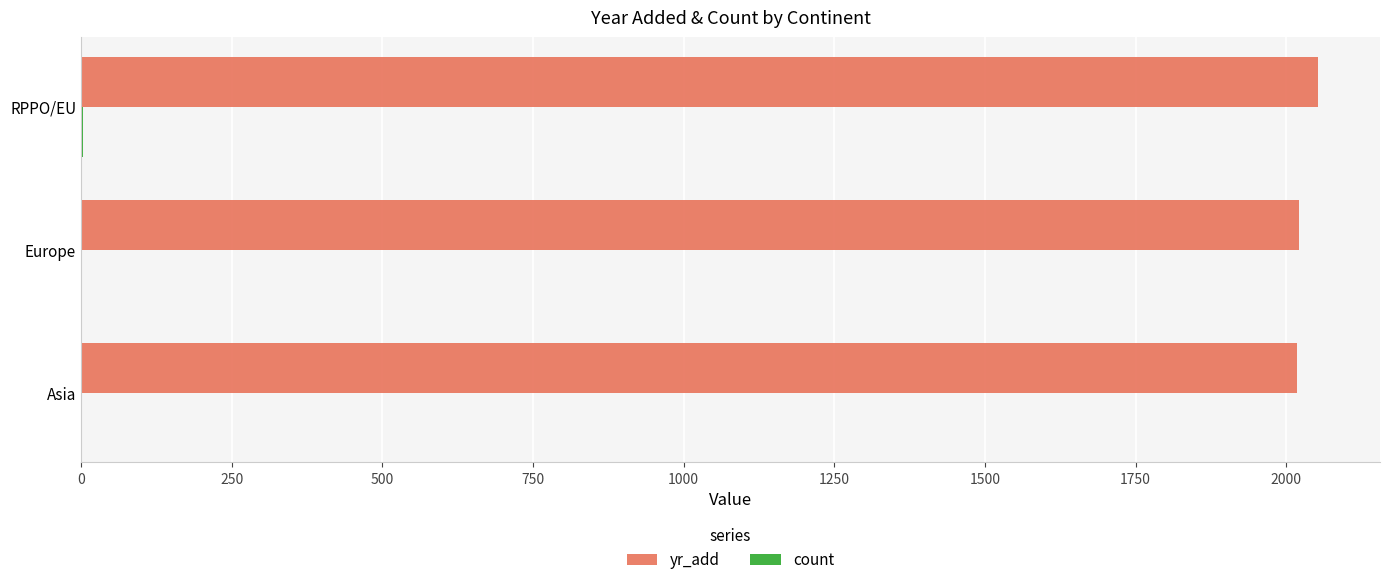

What is the sum of all yr_add values?

6092